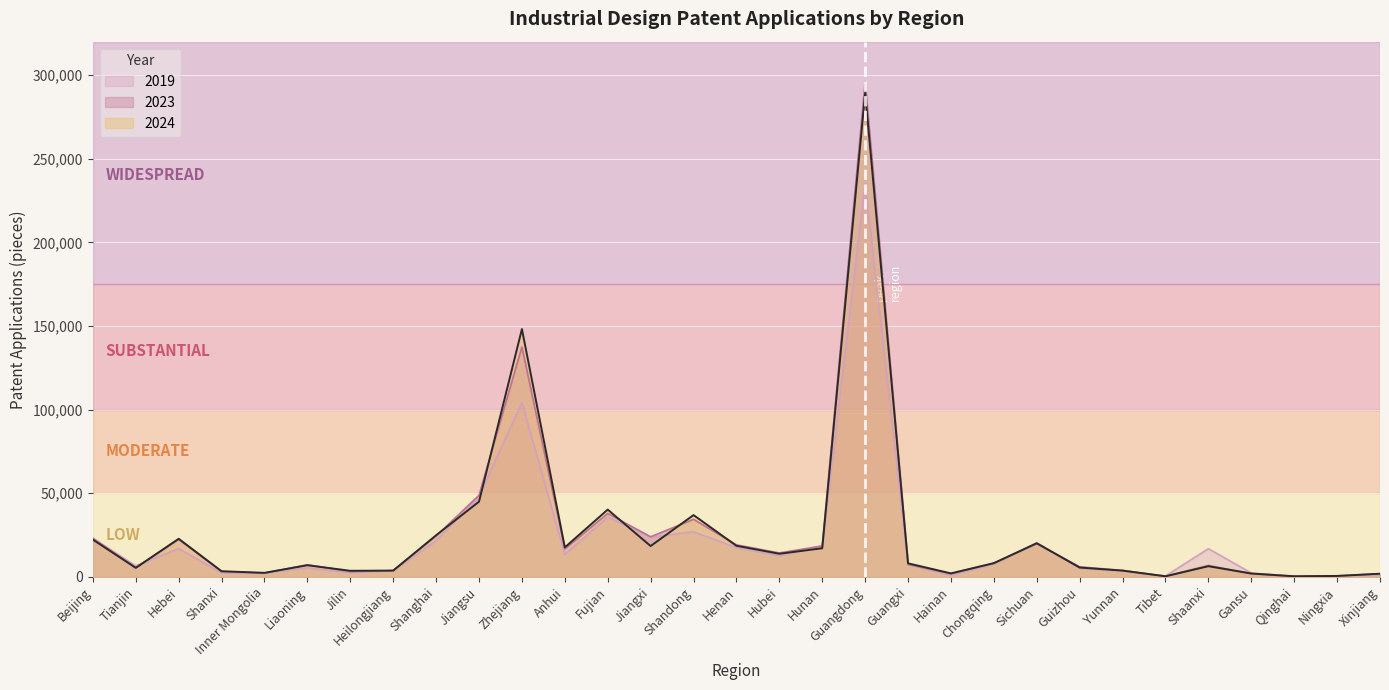

What is the sum of all 2024 values?

800796